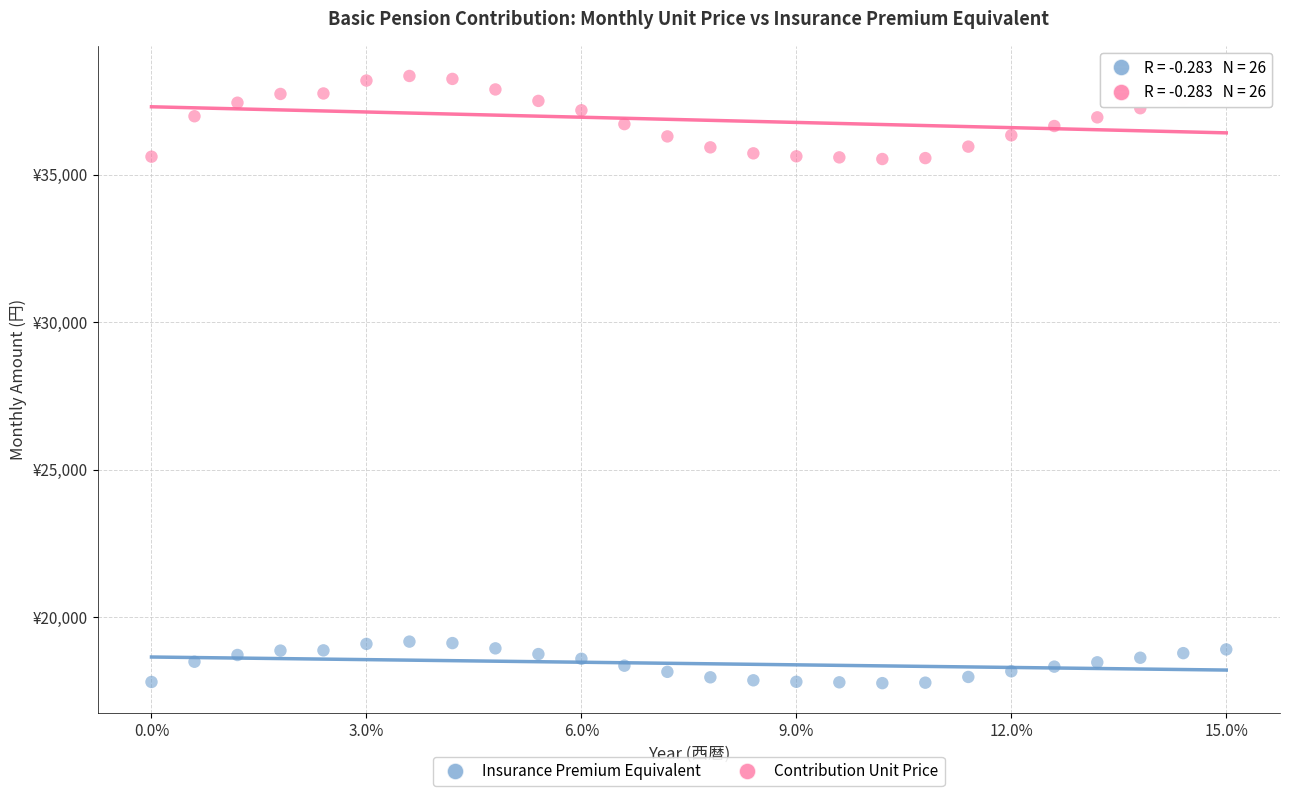

What are all the series names shown in the legend?

Insurance Premium Equivalent, Contribution Unit Price